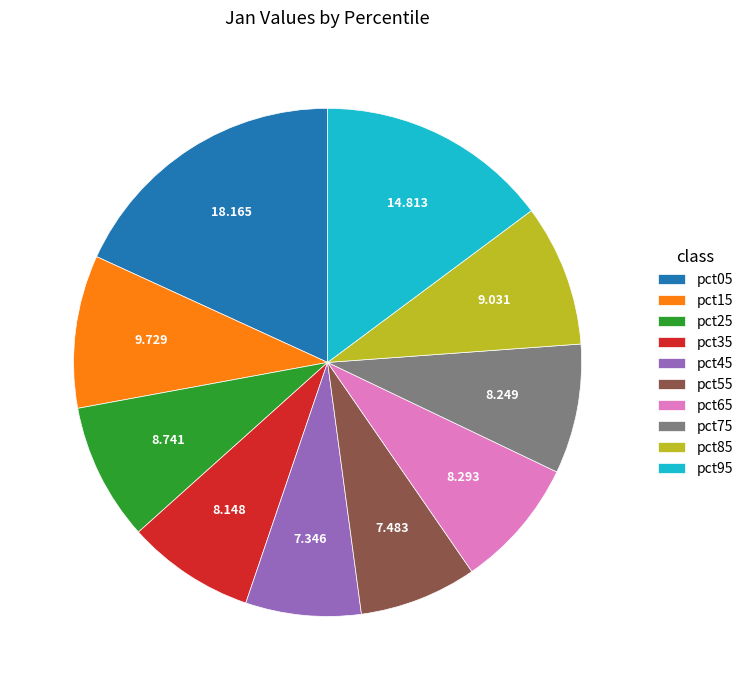

Does pct15 represent more than half of the total?

No